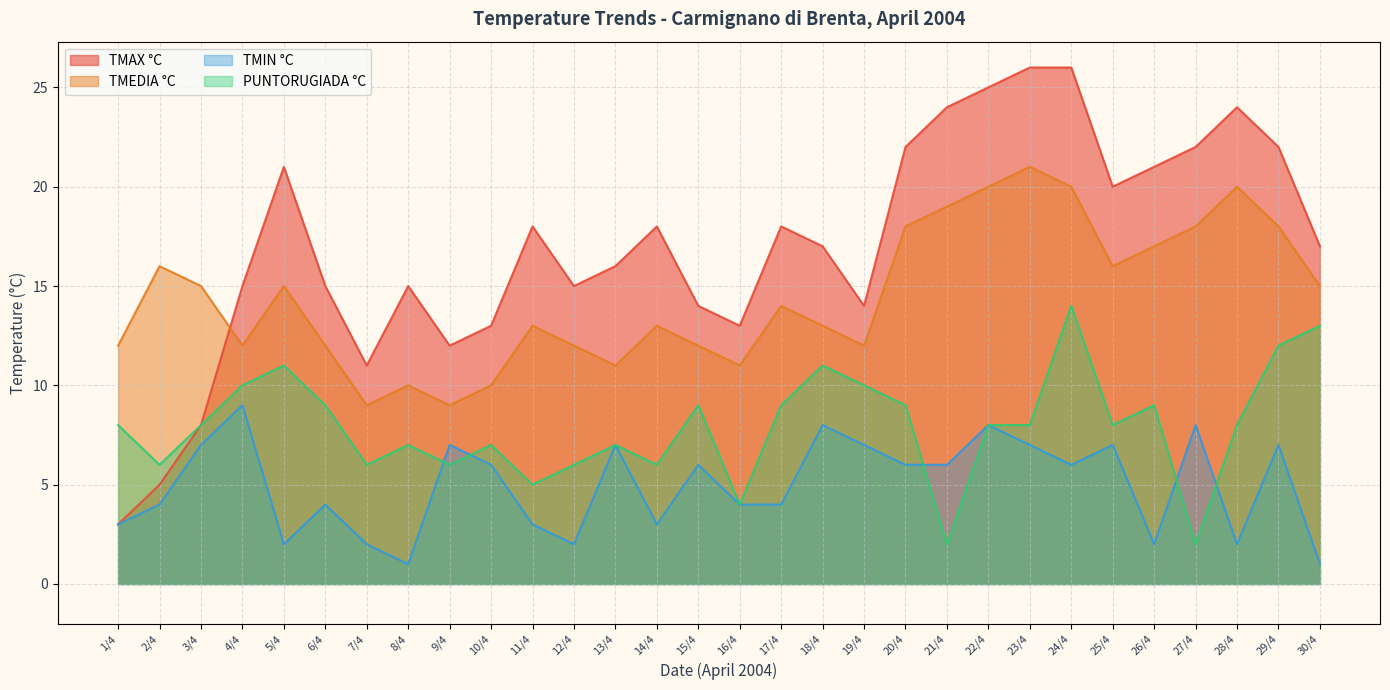

What is the difference between the maximum and minimum values in the TMEDIA °C series?

12